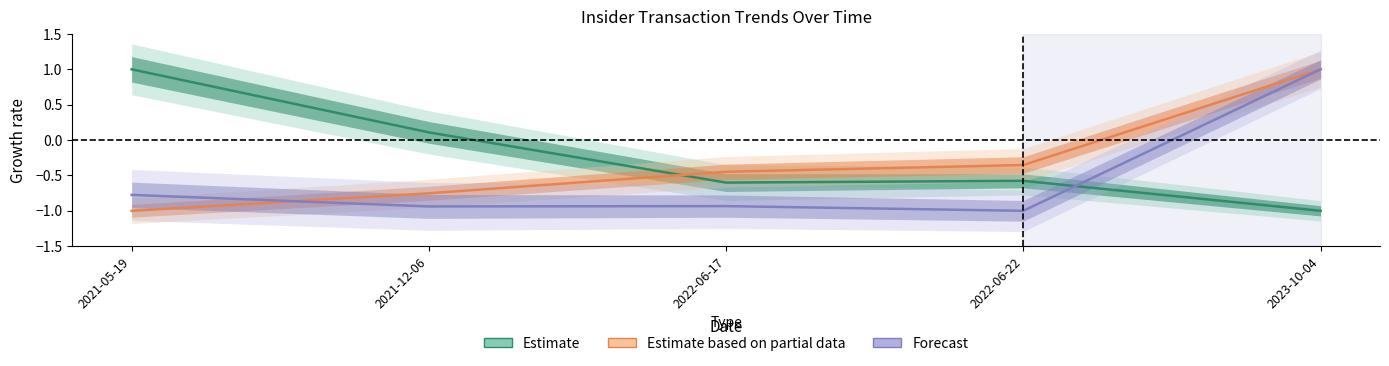

At 2022-06-22, list the series in order from smallest to largest.

Forecast, Estimate, Estimate based on partial data